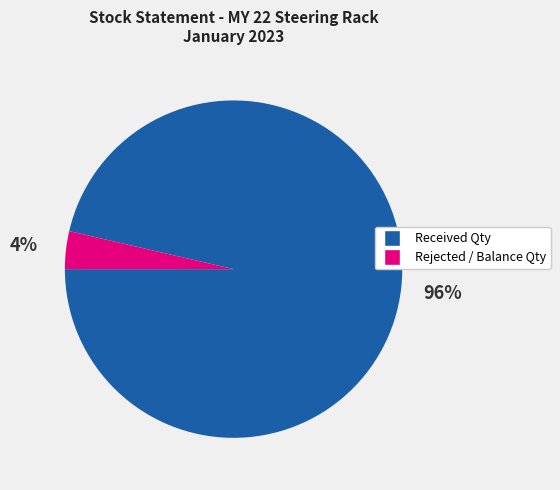

True or false: Rejected / Balance Qty accounts for 4% of the total.

True